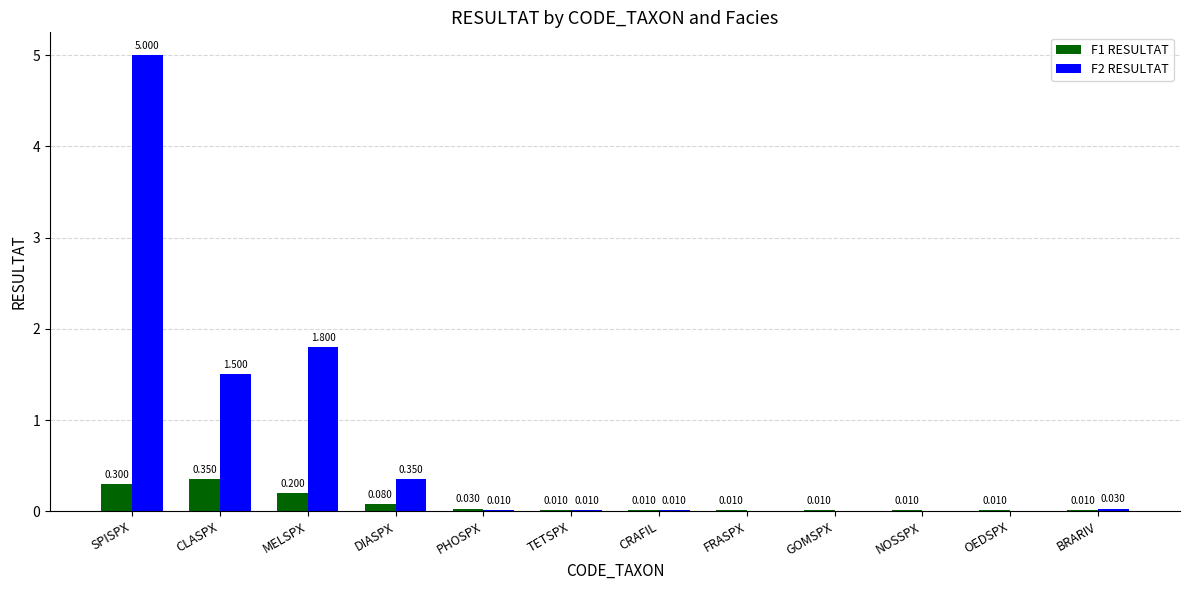

Is the value of F2 RESULTAT at SPISPX greater than the value of F1 RESULTAT at BRARIV?

Yes